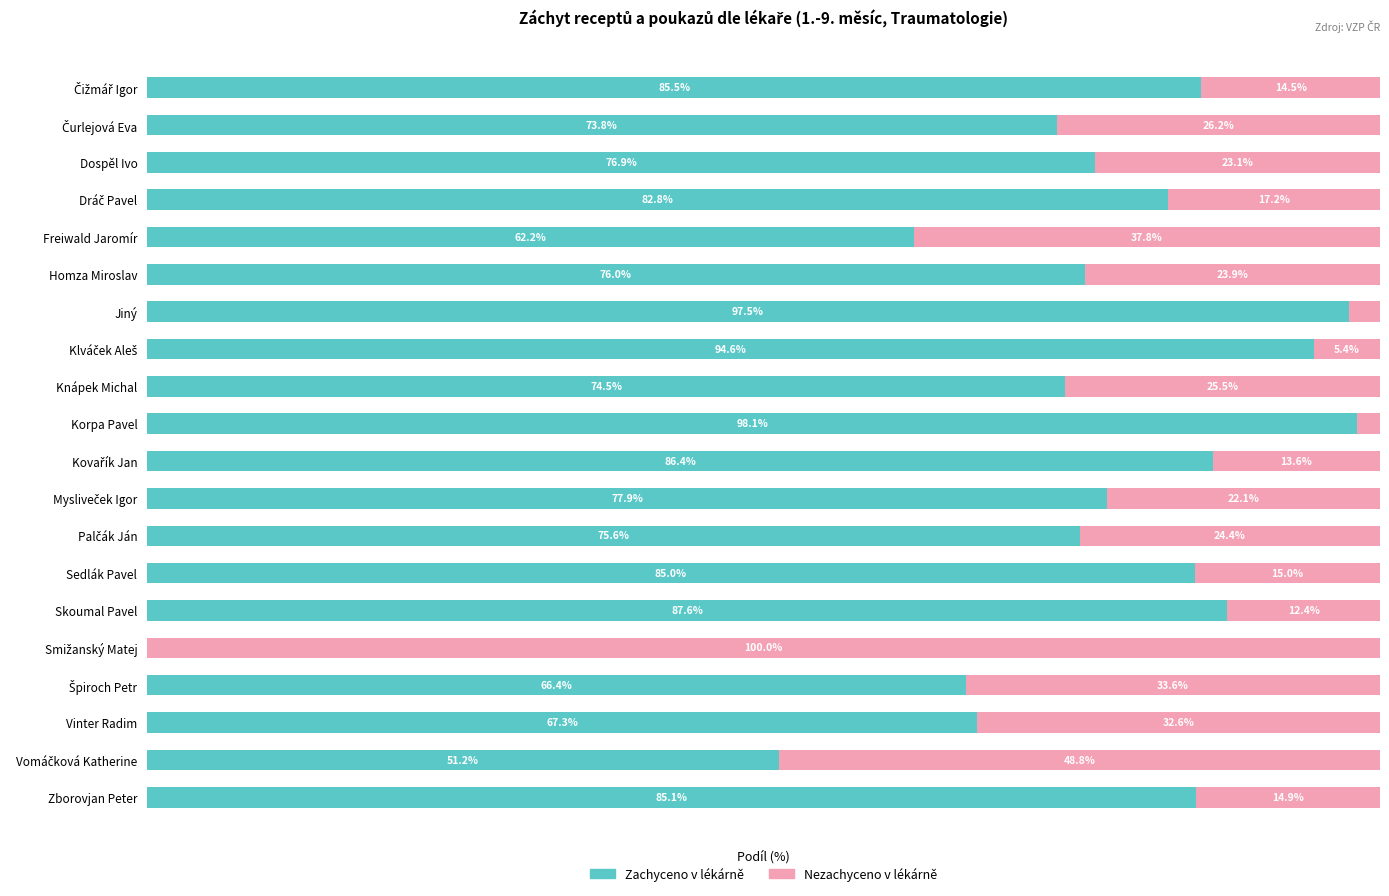

Rank the series by their average value, from highest to lowest.

Zachyceno v lékárně, Nezachyceno v lékárně